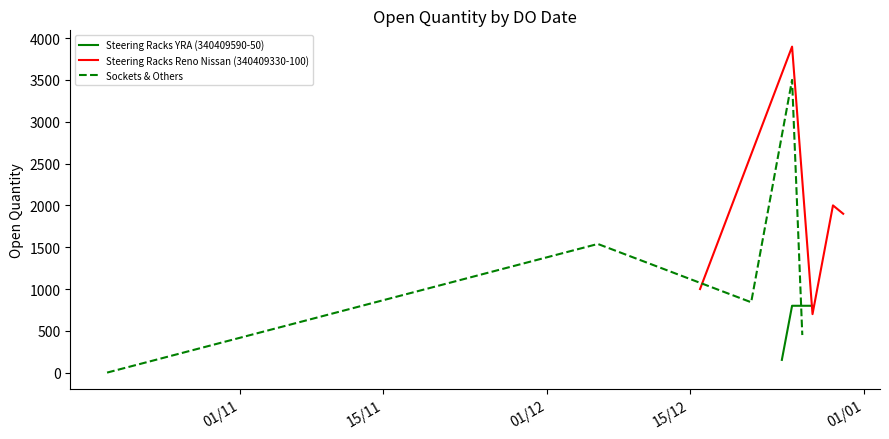

What is the lowest value of the Steering Racks YRA (340409590-50) series?

153